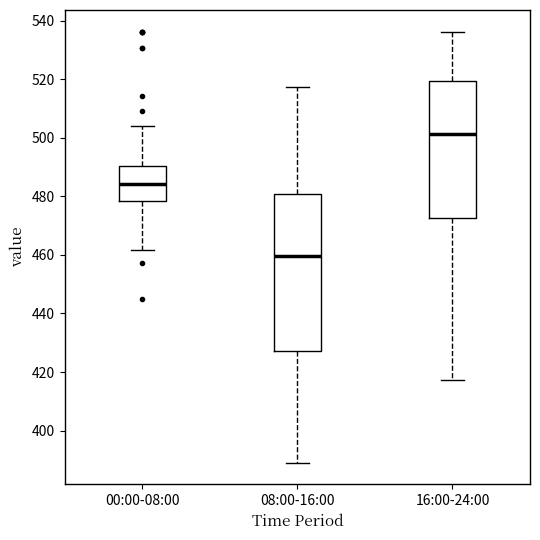

Comparing the boxes themselves (not the whiskers), which one is the tallest?

08:00-16:00